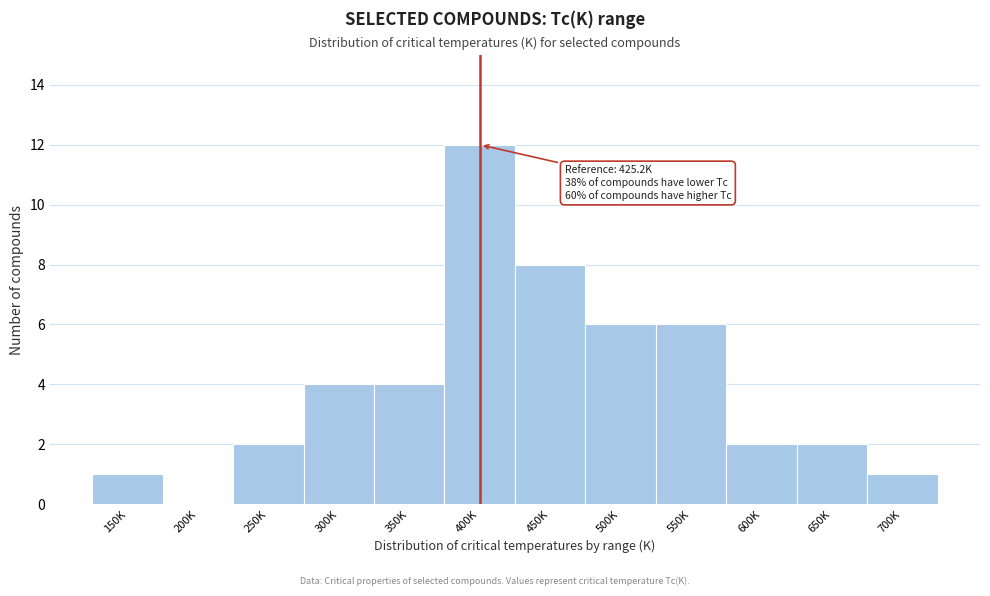

Reading left to right, list all the values displayed in this chart.

150K=1	200K=0	250K=2	300K=4	350K=4	400K=12	450K=8	500K=6	550K=6	600K=2	650K=2	700K=1